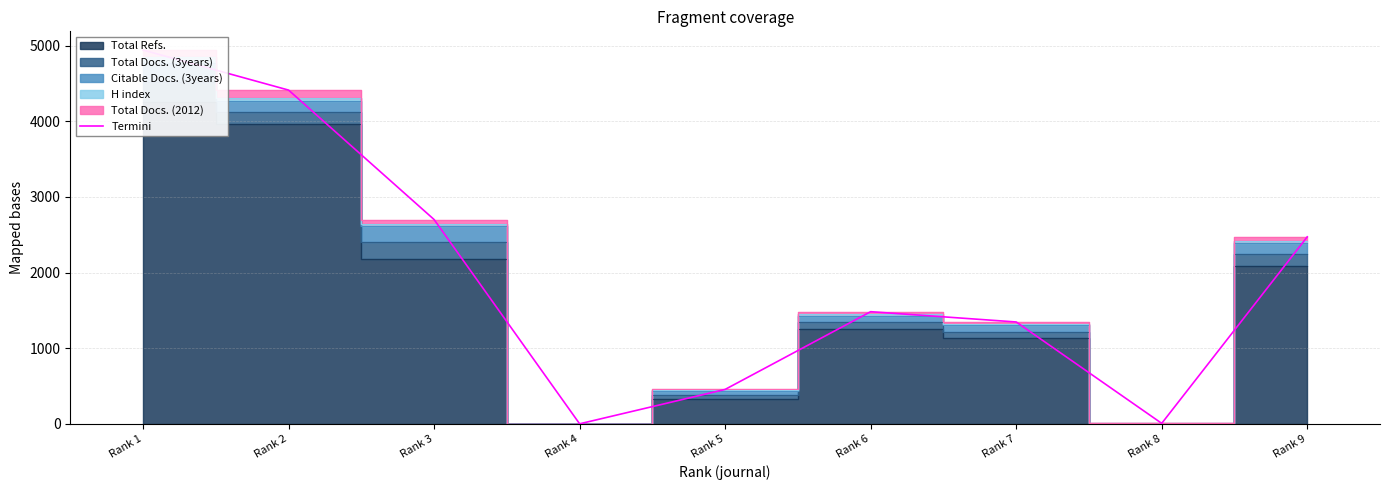

True or false: there are more than 2 points higher than both neighbors.

False